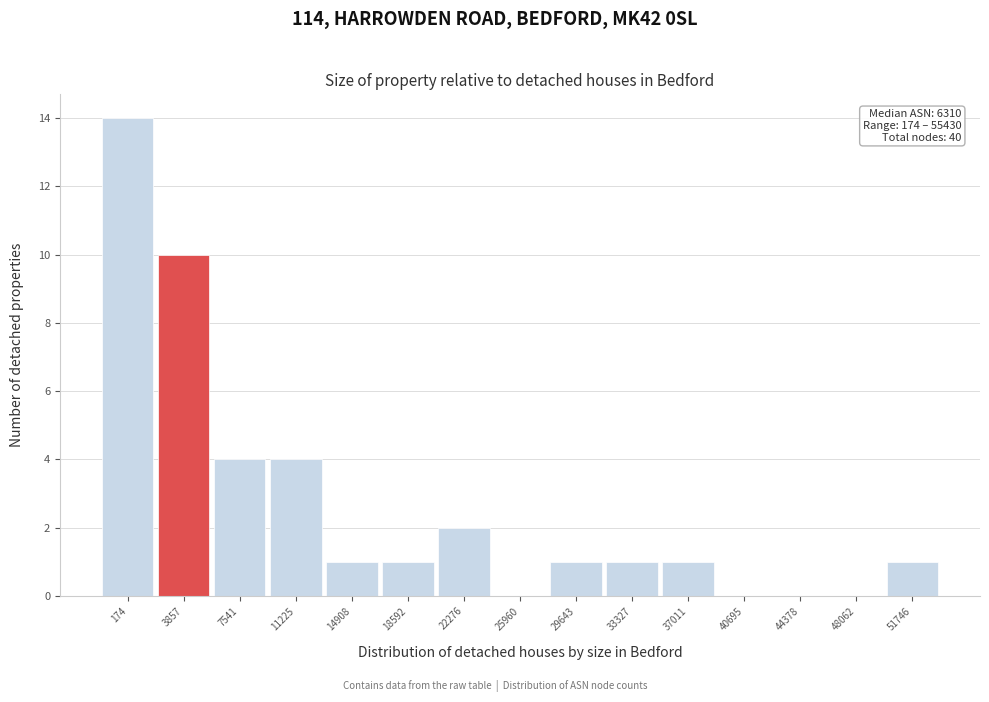

Reading right to left, extract all data points from this chart.

51746=1	48062=0	44378=0	40695=0	37011=1	33327=1	29643=1	25960=0	22276=2	18592=1	14908=1	11225=4	7541=4	3857=10	174=14